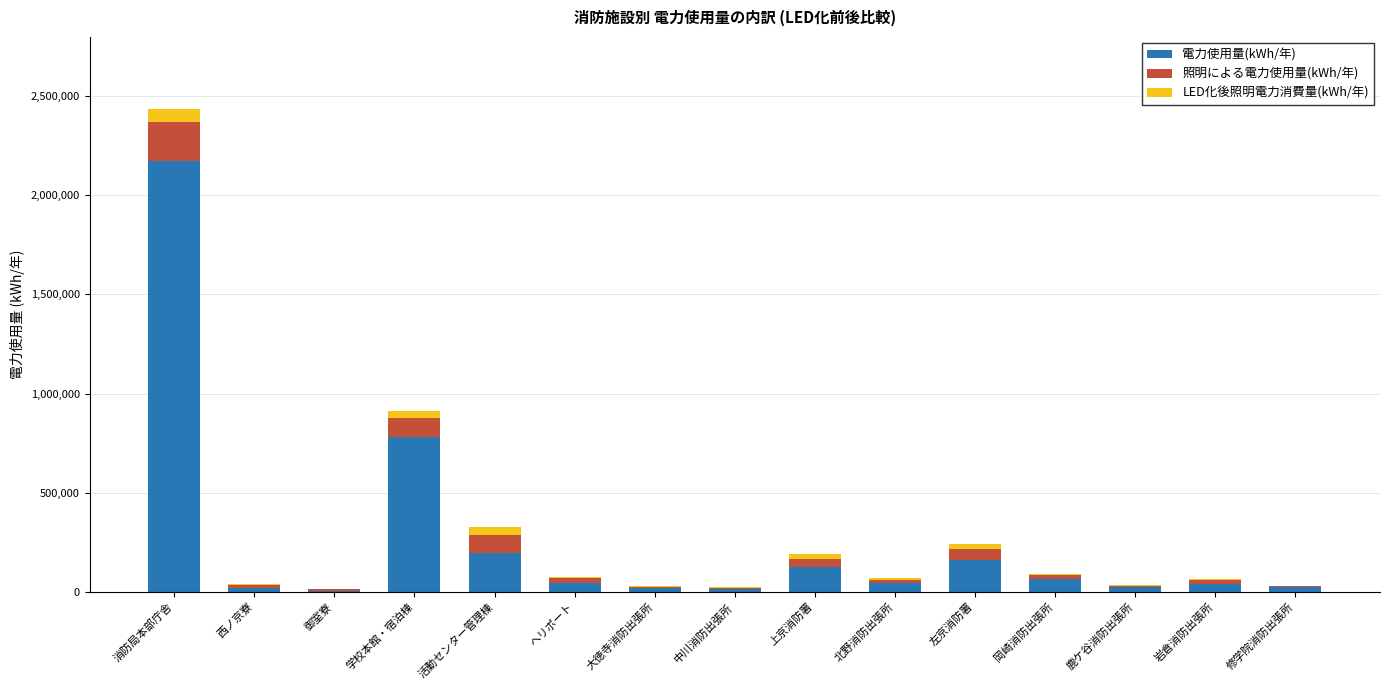

At which category is the sum across all series the highest?

消防局本部庁舎